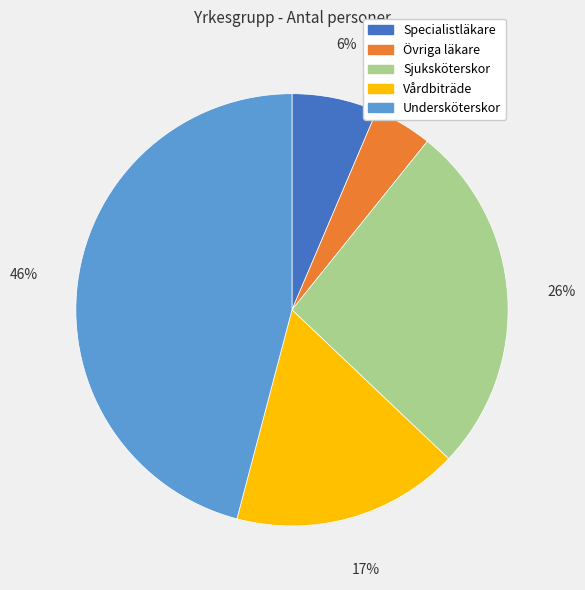

Is the sum of Undersköterskor and Sjuksköterskor greater than half?

Yes